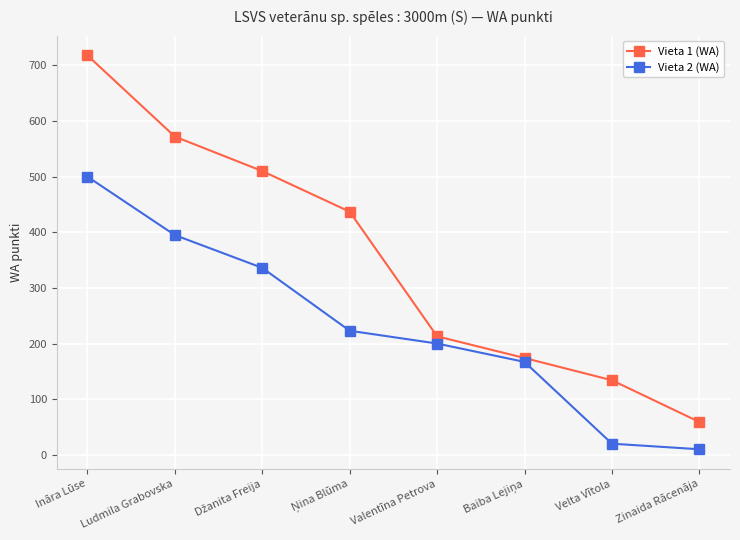

At which category is the sum across all series the highest?

Ināra Lūse